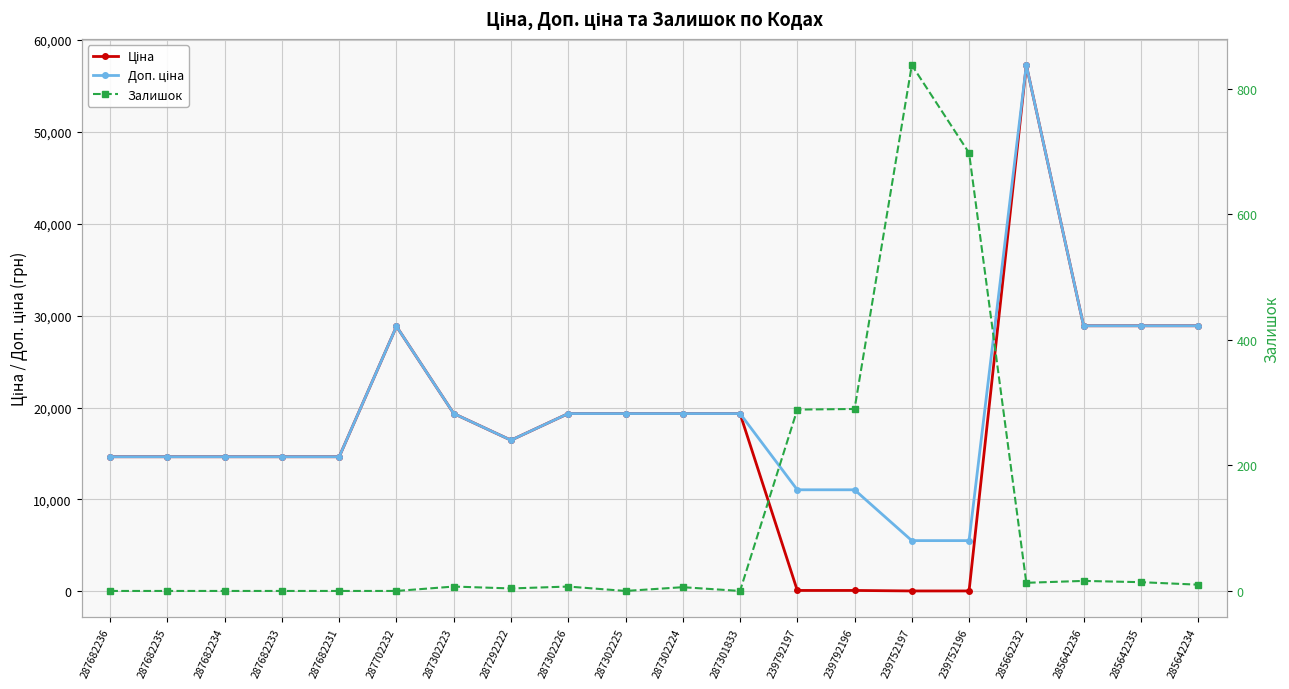

Read the Ціна value at 287682234.

14649.6